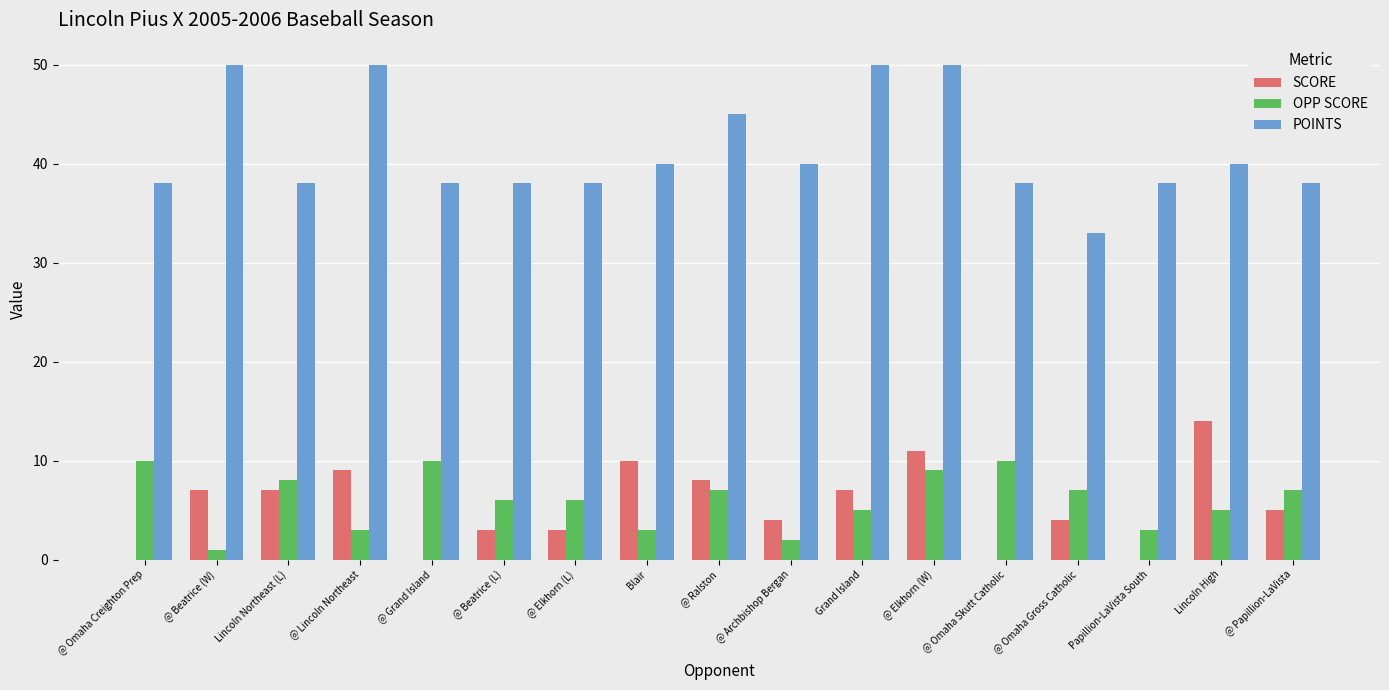

Reading right to left, transcribe all the data shown in this chart.

SCORE: 5	14	0	4	0	11	7	4	8	10	3	3	0	9	7	7	0
OPP SCORE: 7	5	3	7	10	9	5	2	7	3	6	6	10	3	8	1	10
POINTS: 38	40	38	33	38	50	50	40	45	40	38	38	38	50	38	50	38